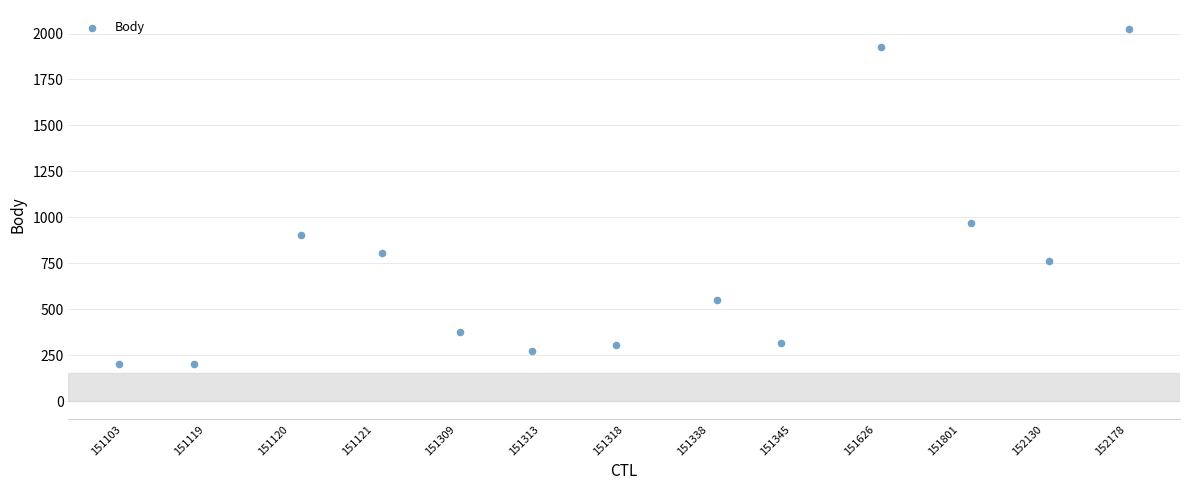

What Y value in the scatter plot is closest to 1114?

968